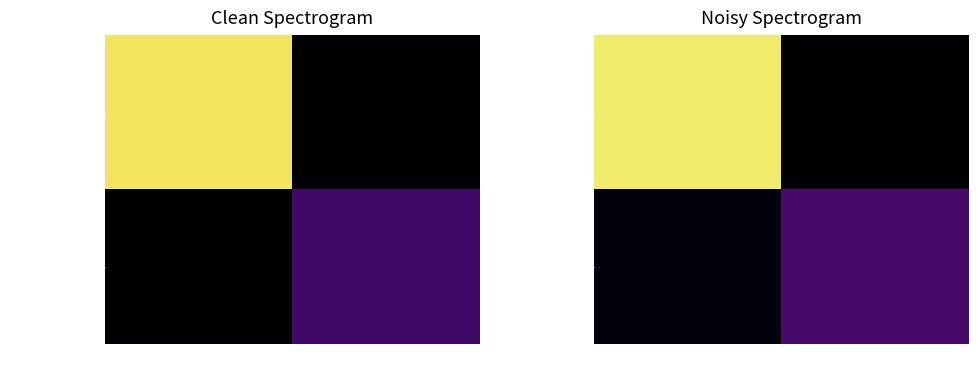

What is the spread (max minus min) of values at 1?

15.0